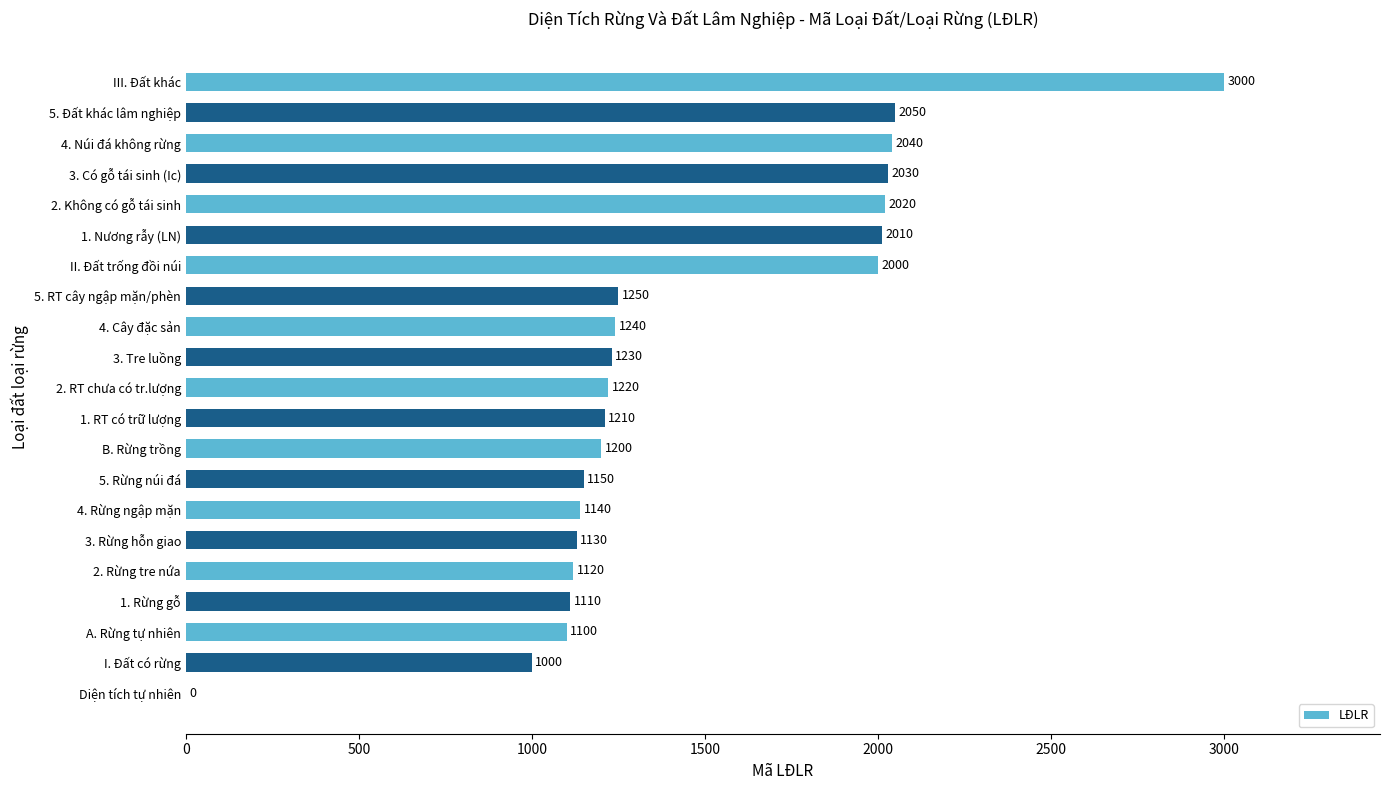

Reading bottom to top, transcribe all the data shown in this chart.

Diện tích tự nhiên=0	I. Đất có rừng=1000	A. Rừng tự nhiên=1100	1. Rừng gỗ=1110	2. Rừng tre nứa=1120	3. Rừng hỗn giao=1130	4. Rừng ngập mặn=1140	5. Rừng núi đá=1150	B. Rừng trồng=1200	1. RT có trữ lượng=1210	2. RT chưa có tr.lượng=1220	3. Tre luồng=1230	4. Cây đặc sản=1240	5. RT cây ngập mặn/phèn=1250	II. Đất trống đồi núi=2000	1. Nương rẫy (LN)=2010	2. Không có gỗ tái sinh=2020	3. Có gỗ tái sinh (Ic)=2030	4. Núi đá không rừng=2040	5. Đất khác lâm nghiệp=2050	III. Đất khác=3000